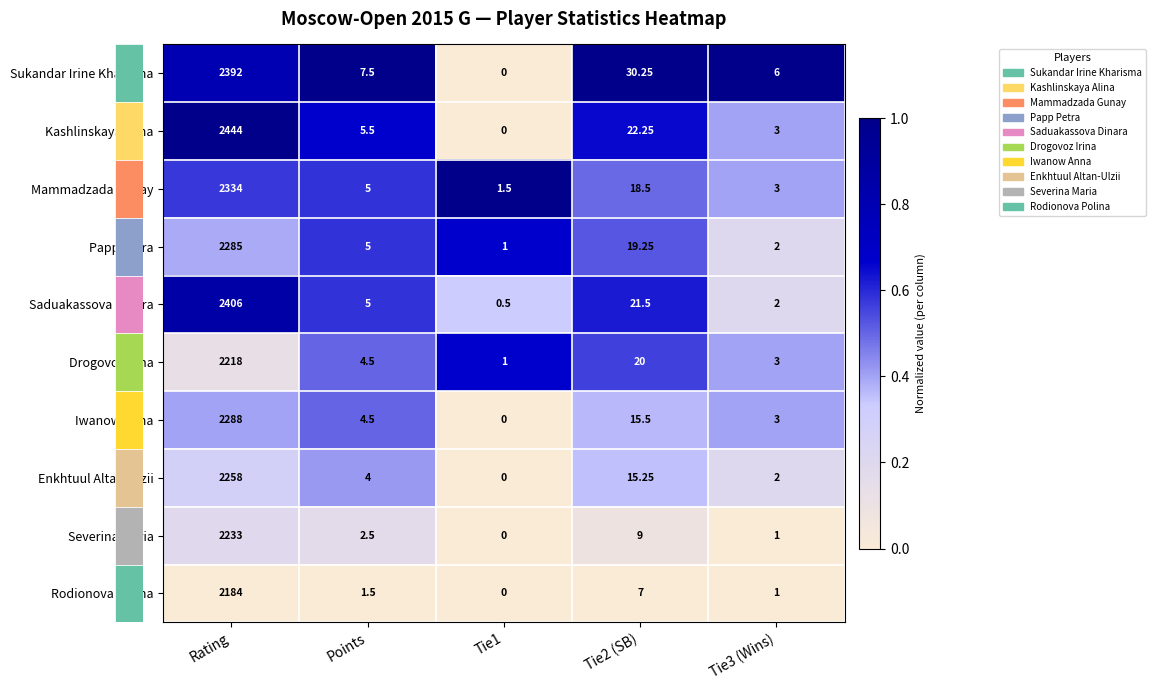

How many categories are shown in the chart?

5